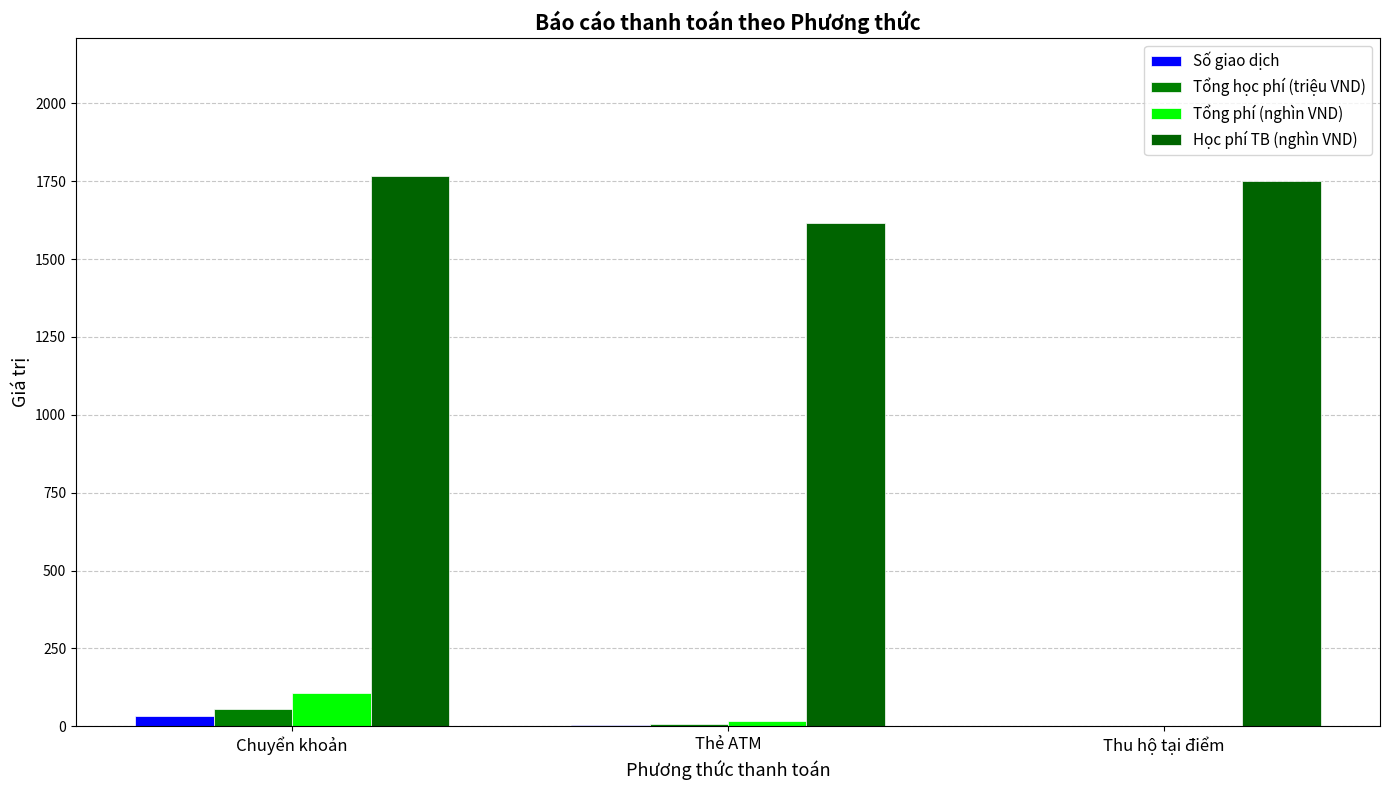

Count the number of categories in the chart.

3